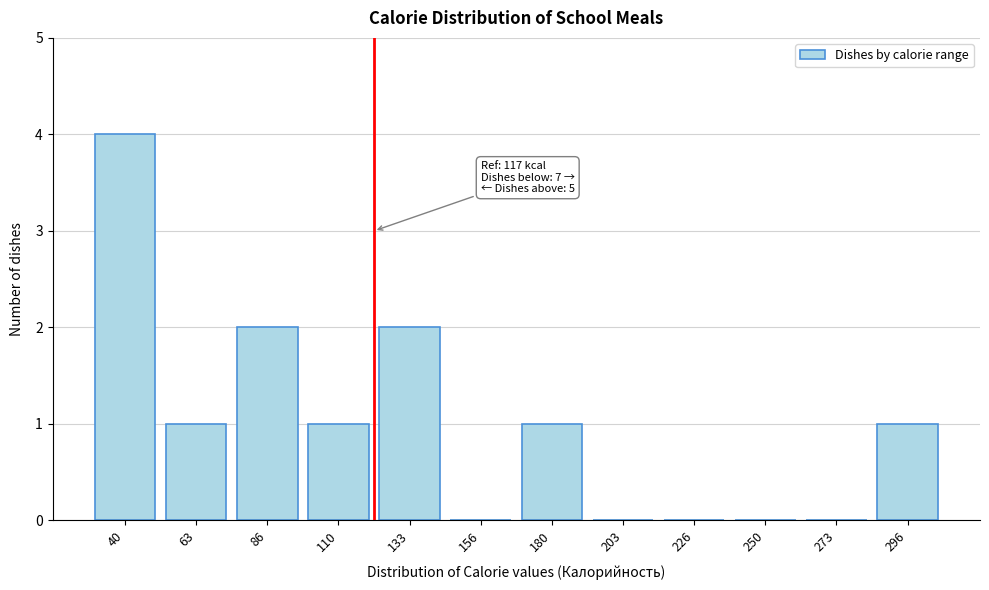

Reading left to right, what are all the values shown in this chart?

40=4	63=1	86=2	110=1	133=2	156=0	180=1	203=0	226=0	250=0	273=0	296=1